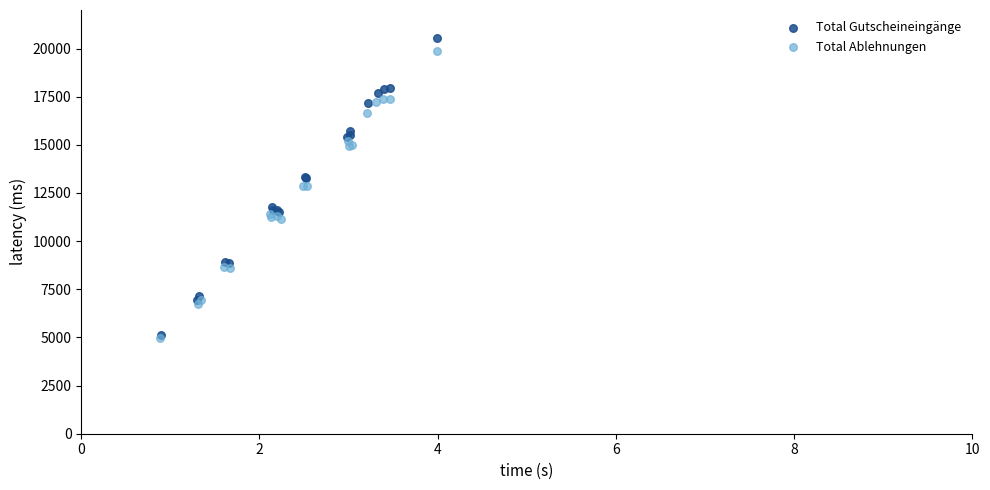

What are all the series names shown in the legend?

Total Gutscheineingänge, Total Ablehnungen